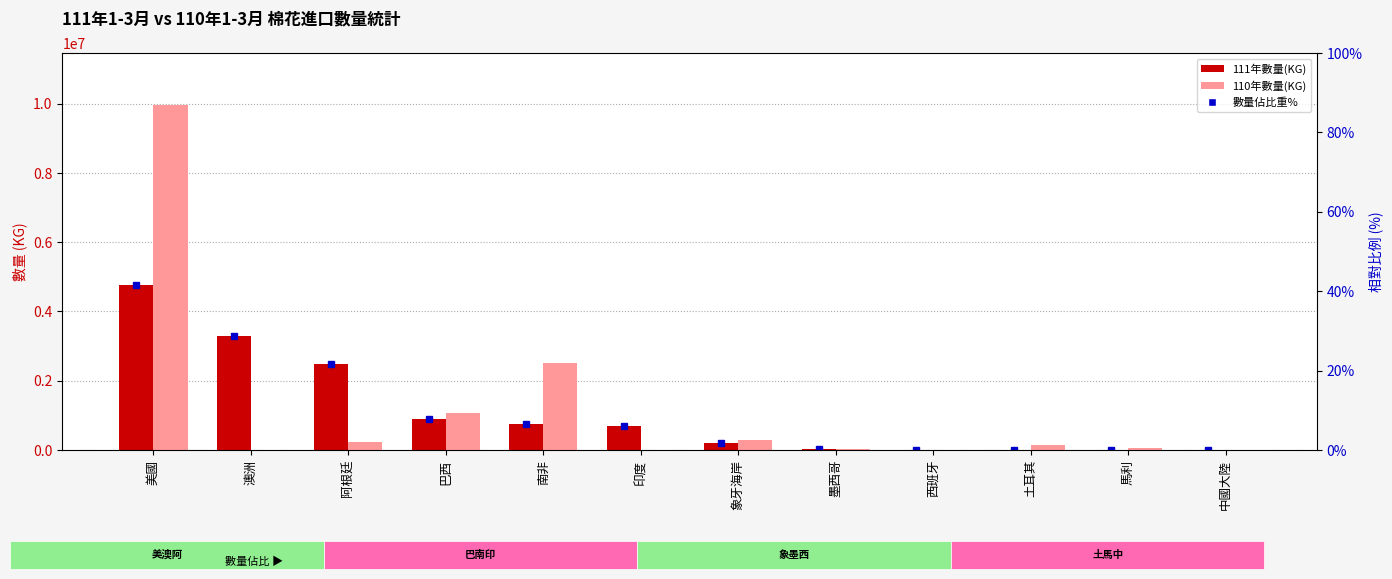

Which label corresponds to the largest value in the chart?

美國